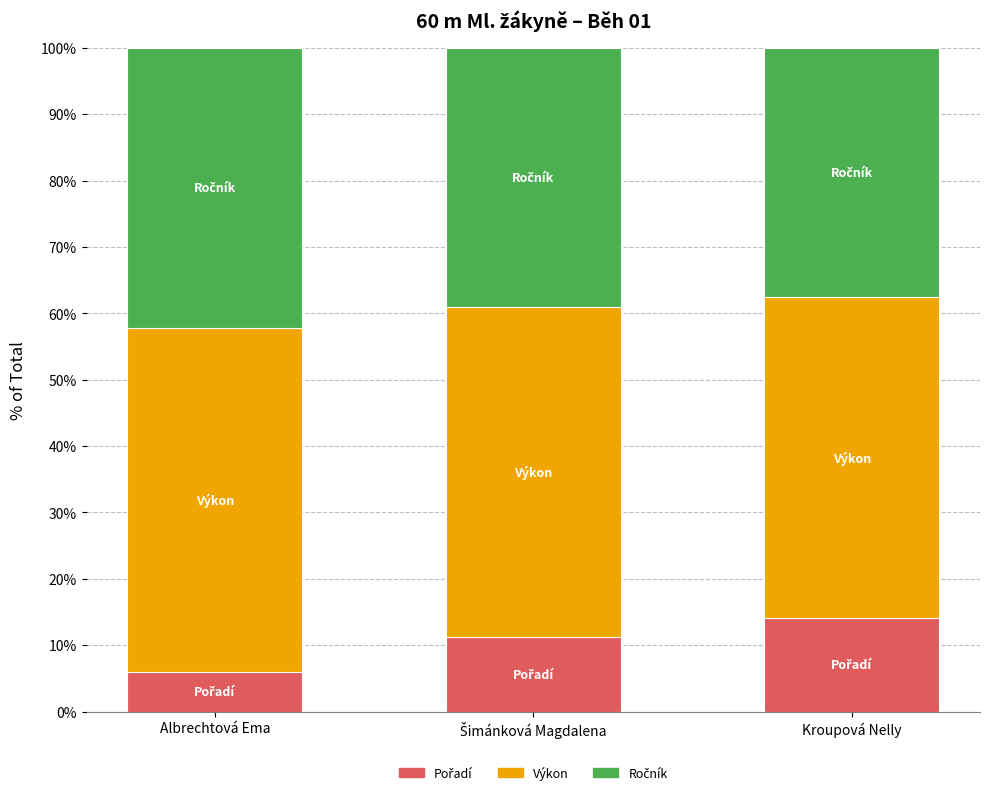

What is the total value across all series at Albrechtová Ema?

100.0